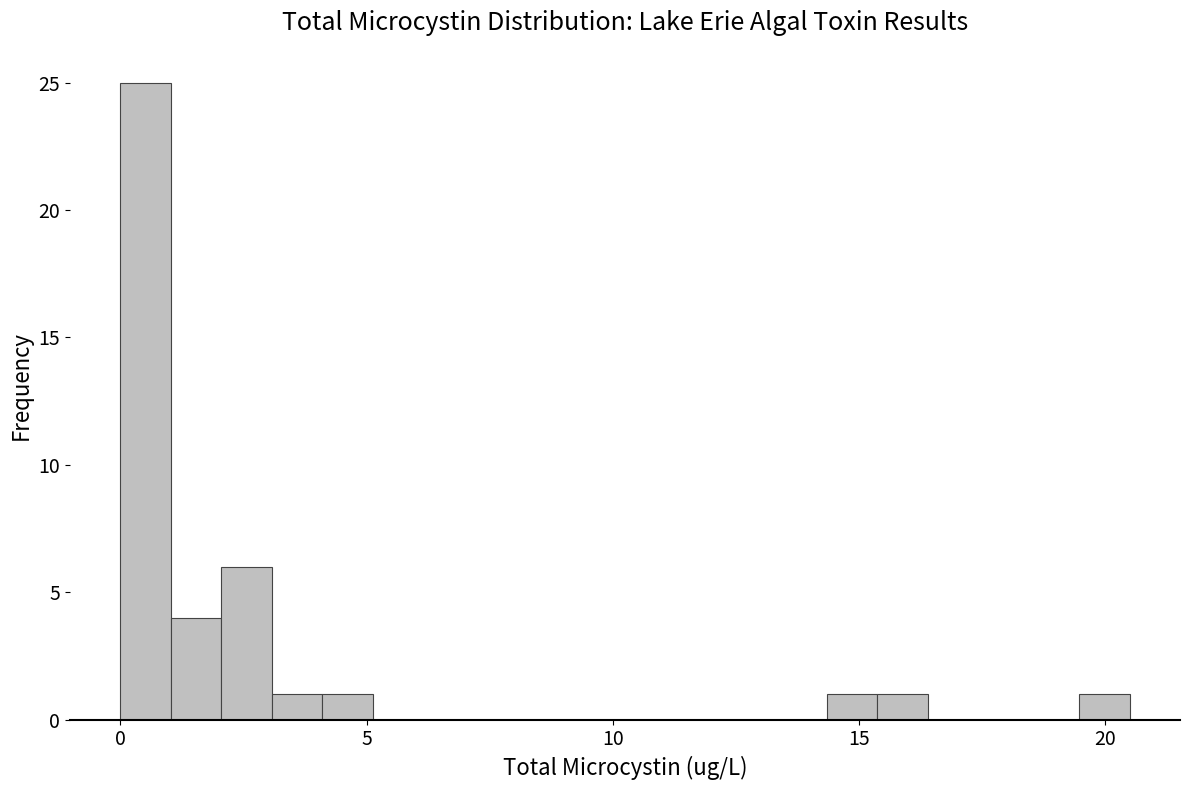

Around what value on the x-axis is the tallest bar? Give the approximate position of its centre, as read against the axis.

0.5